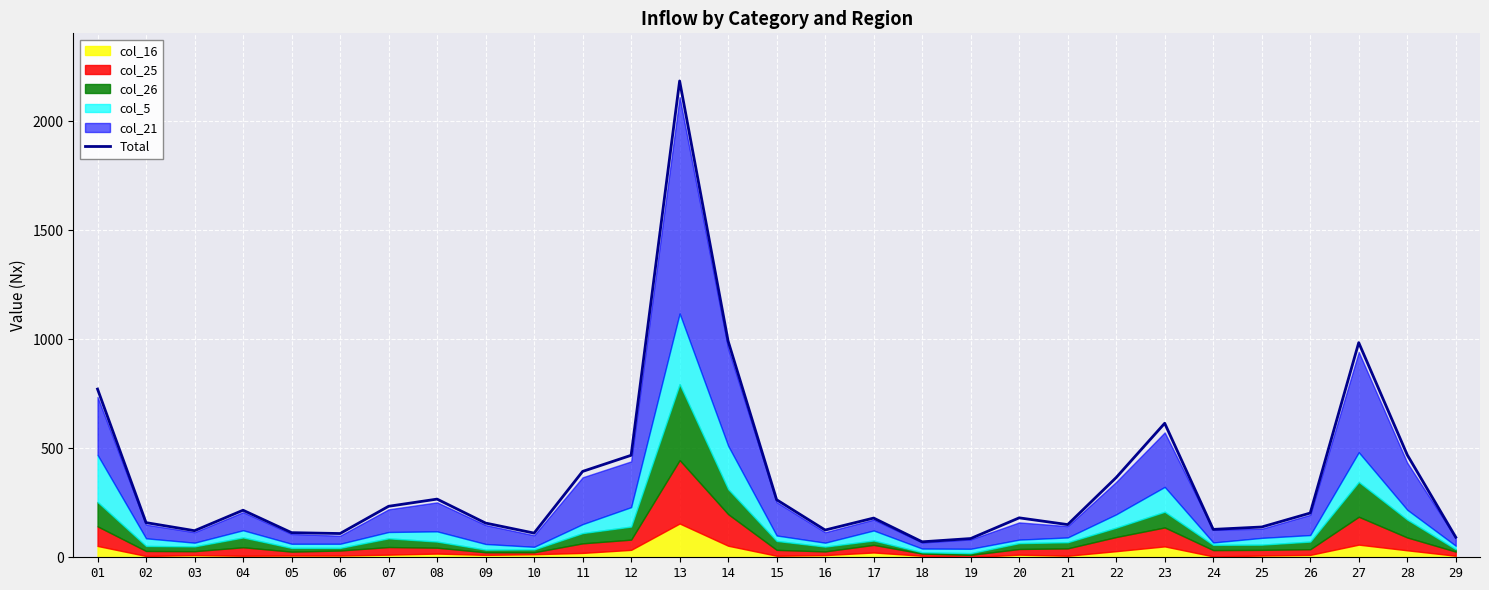

What is the maximum value shown in the chart?

2186